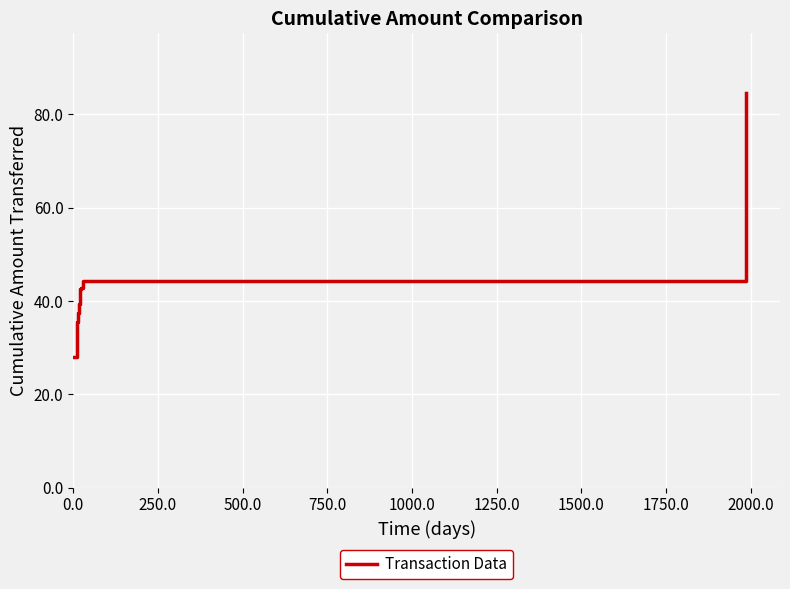

What is the difference between the maximum and minimum values?

56.7